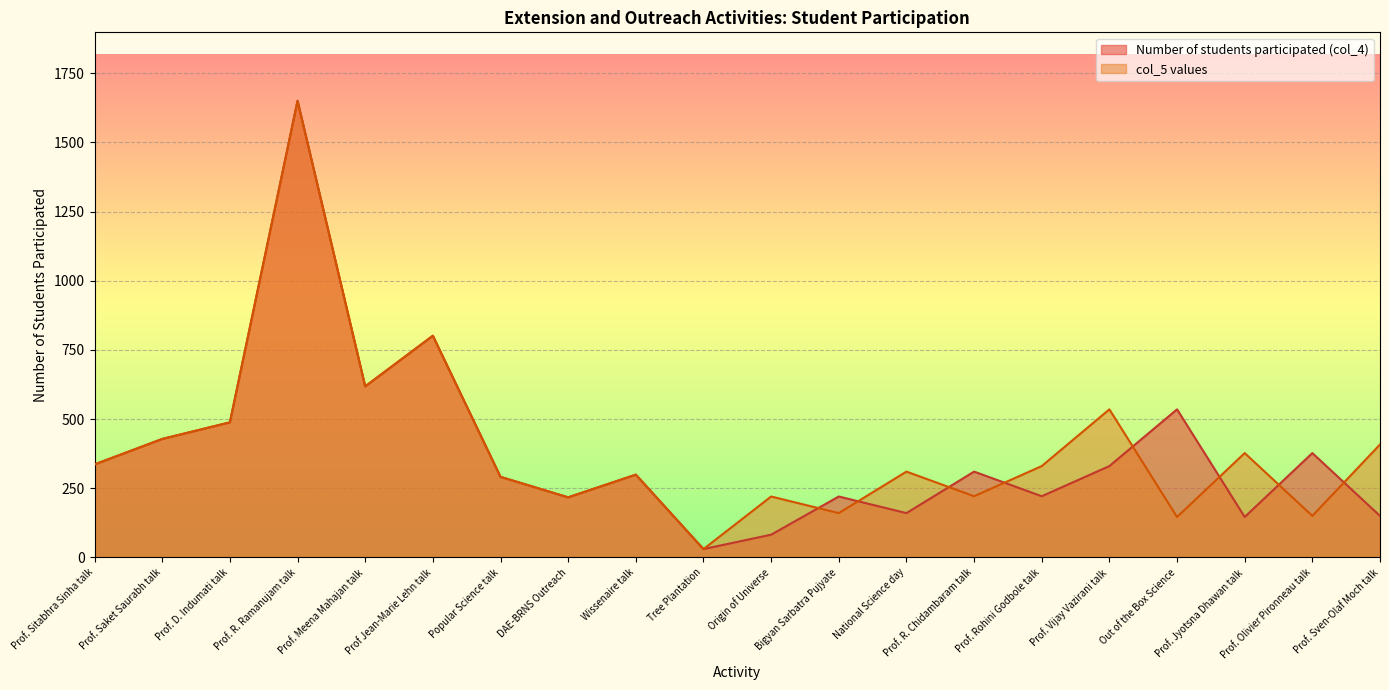

Between Prof. Sitabhra Sinha talk and Tree Plantation, which is larger?

Prof. Sitabhra Sinha talk